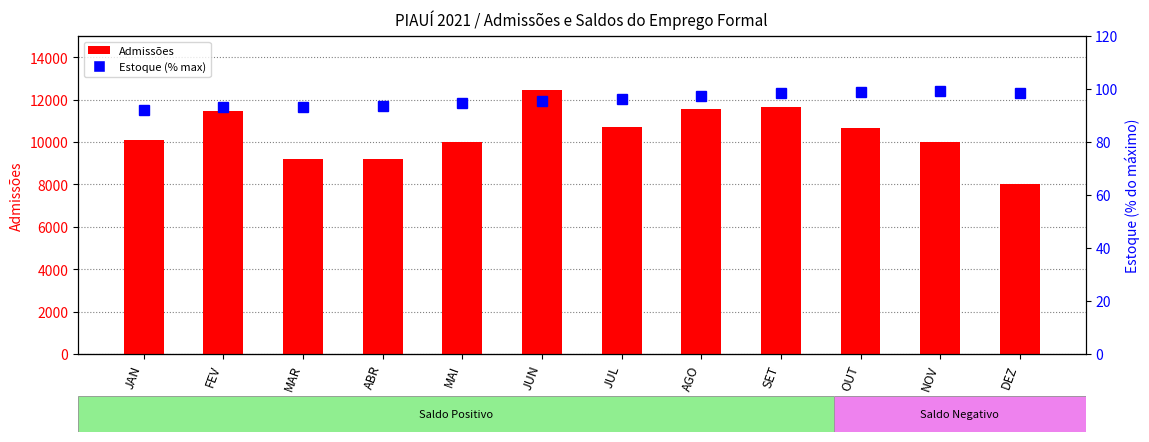

What is the label of the 3rd bar from the right?

OUT